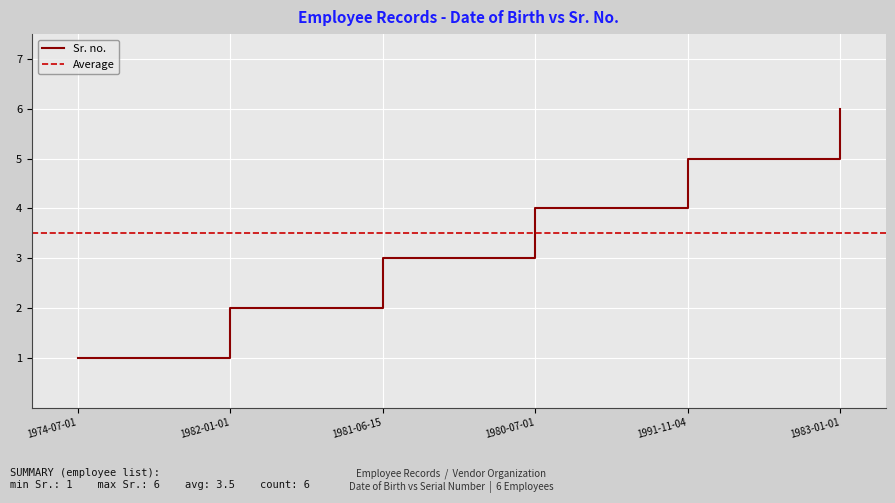

What is the sum of all values?

21